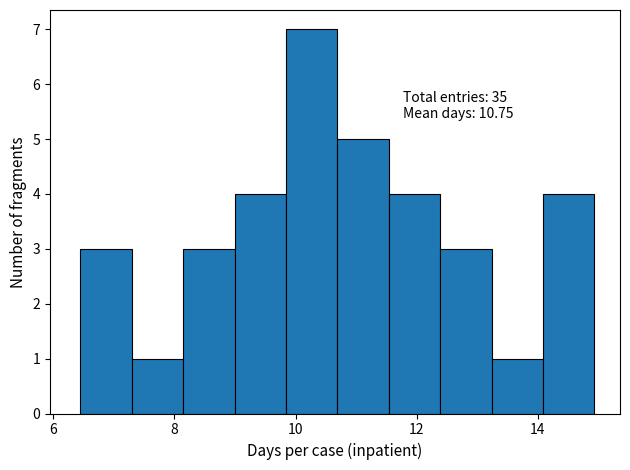

Over which range of the x-axis is the bar tallest?

9.8 to 10.6